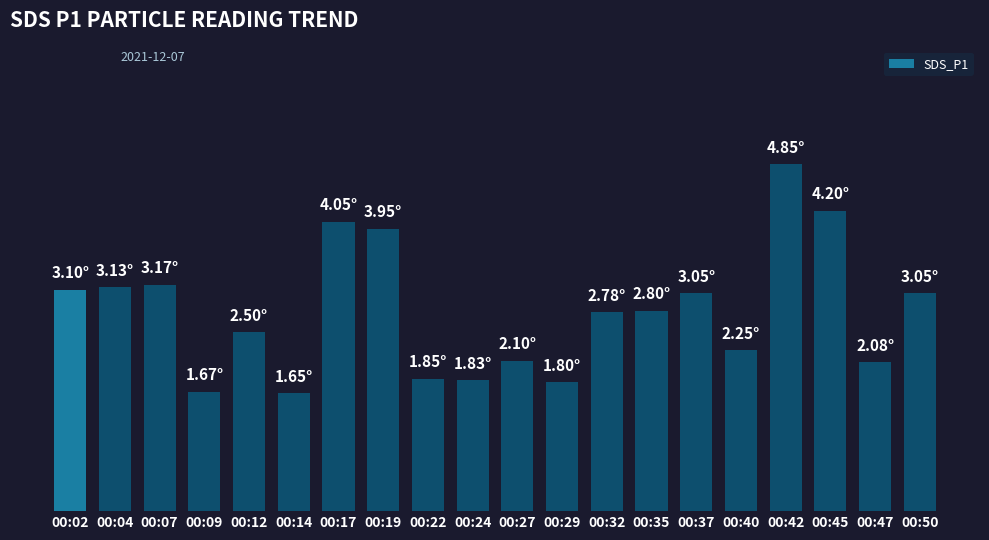

Rank the categories by value from highest to lowest.

00:42, 00:45, 00:17, 00:19, 00:07, 00:04, 00:02, 00:37, 00:50, 00:35, 00:32, 00:12, 00:40, 00:27, 00:47, 00:22, 00:24, 00:29, 00:09, 00:14